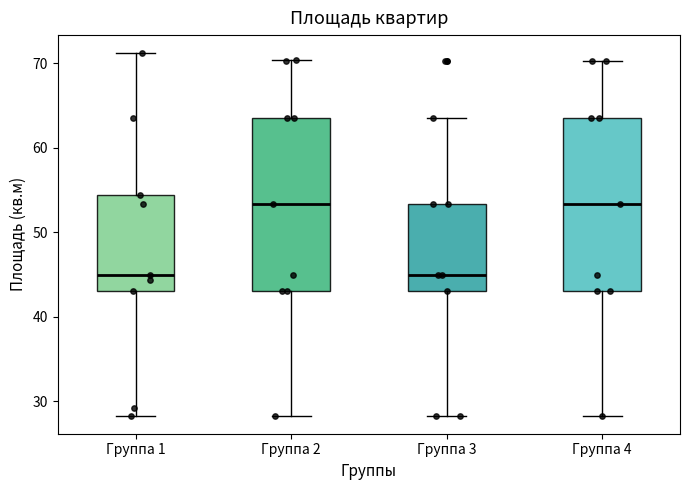

Reading left to right, read every box against the y-axis: the position of its median line, the range the box covers, and the ends of its whiskers. The values are not printed on the chart, so give them approximately, as read against the axis.

Группа 1: median 45, box 43 to 54, whiskers 28 to 71
Группа 2: median 53, box 43 to 64, whiskers 28 to 70
Группа 3: median 45, box 43 to 53, whiskers 28 to 64
Группа 4: median 53, box 43 to 64, whiskers 28 to 70